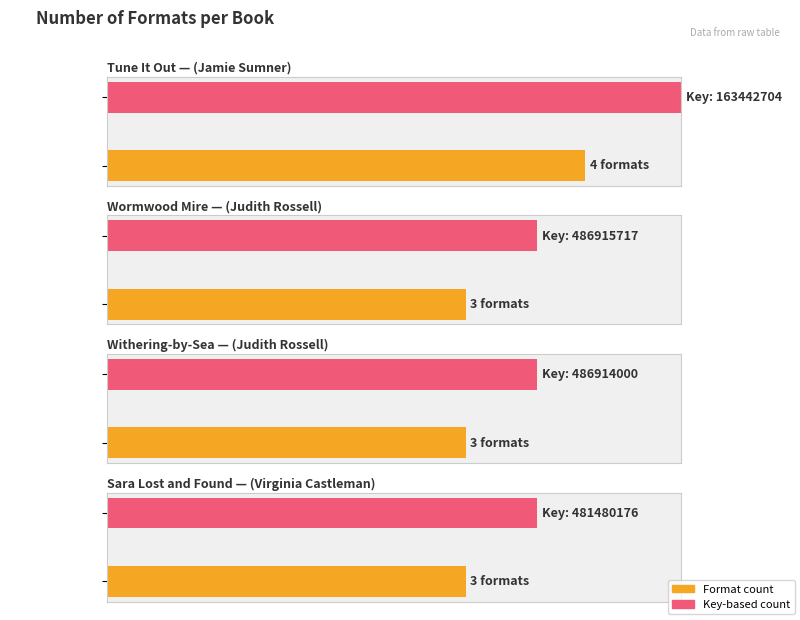

Reading left to right, transcribe all the data shown in this chart.

Tune It Out
(Jamie Sumner)=4	Wormwood Mire
(Judith Rossell)=3	Withering-by-Sea
(Judith Rossell)=3	Sara Lost and Found
(Virginia Castleman)=3